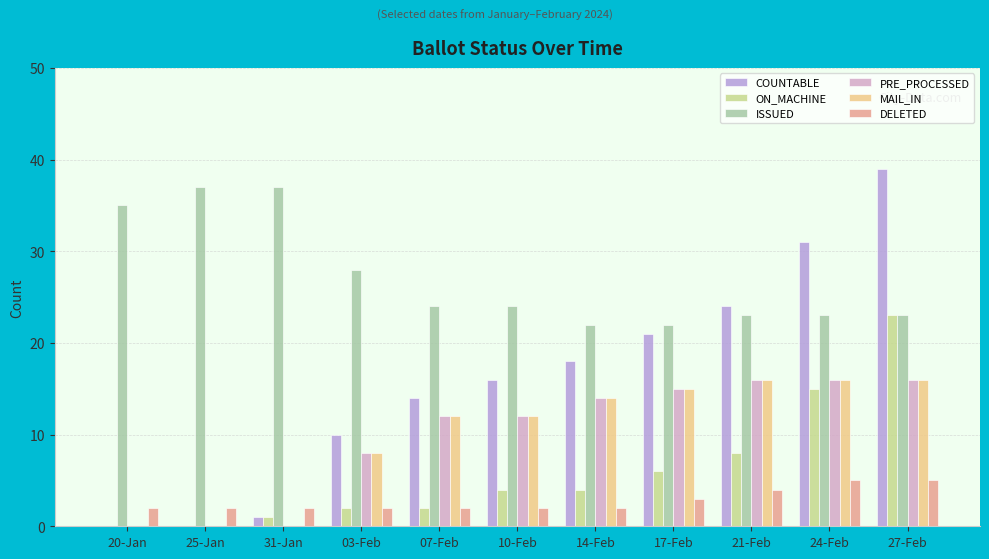

True or false: PRE_PROCESSED has a value of 0 at 25-Jan.

True